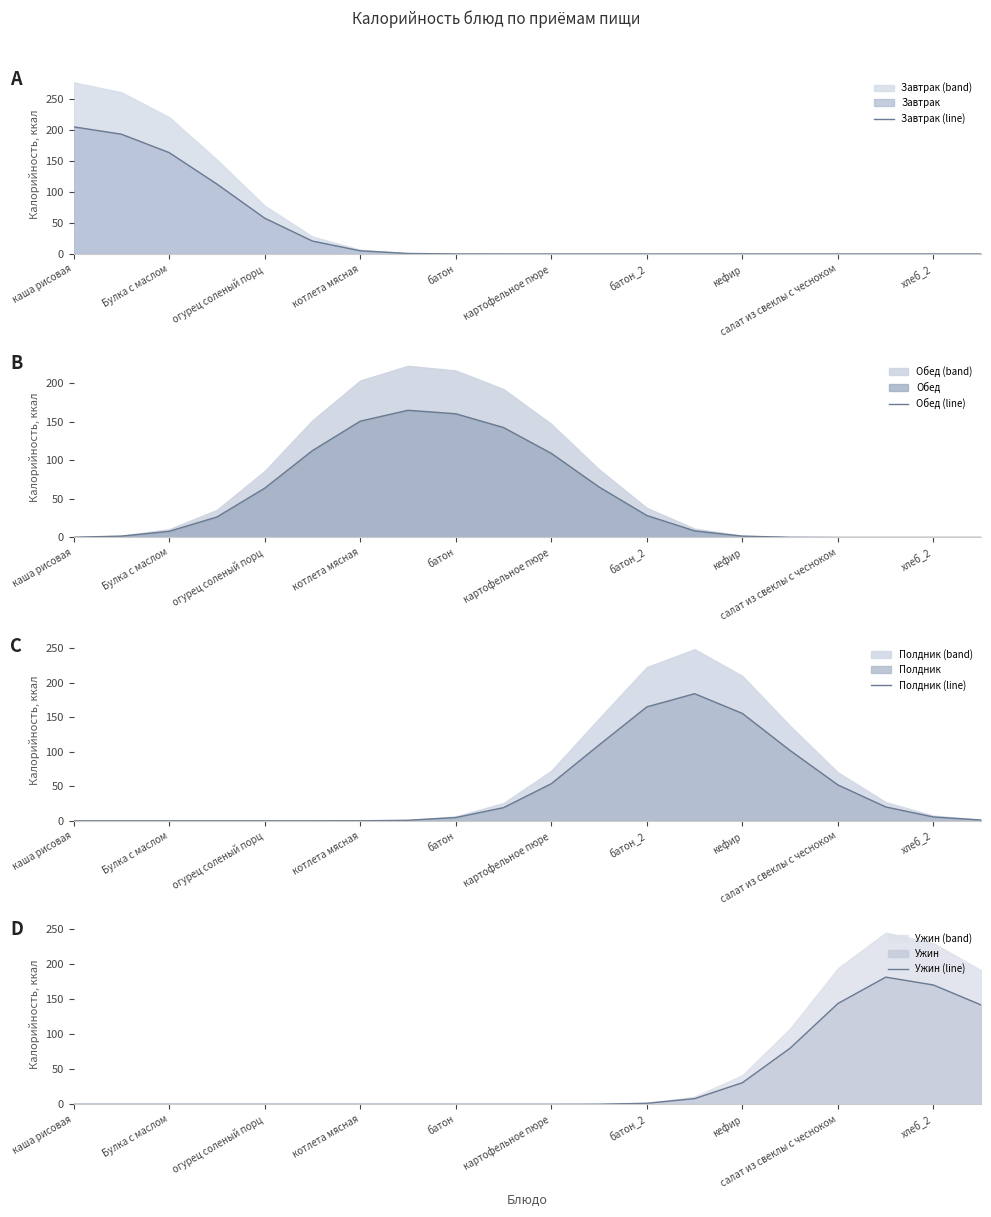

How many categories are shown in the chart?

20